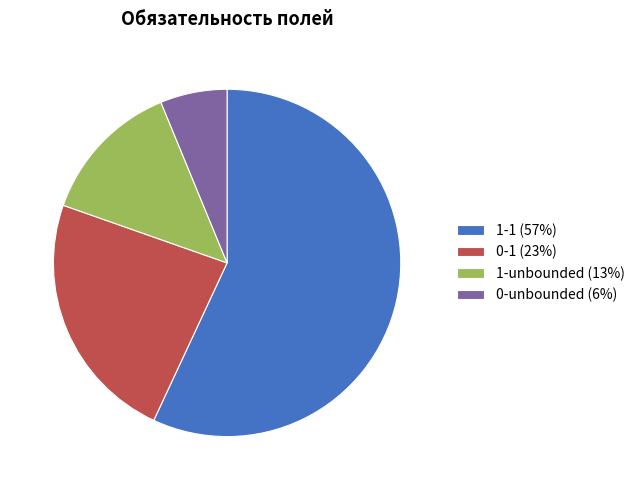

Combined, do 1-1 (57%) and 0-unbounded (6%) account for over 50%?

Yes